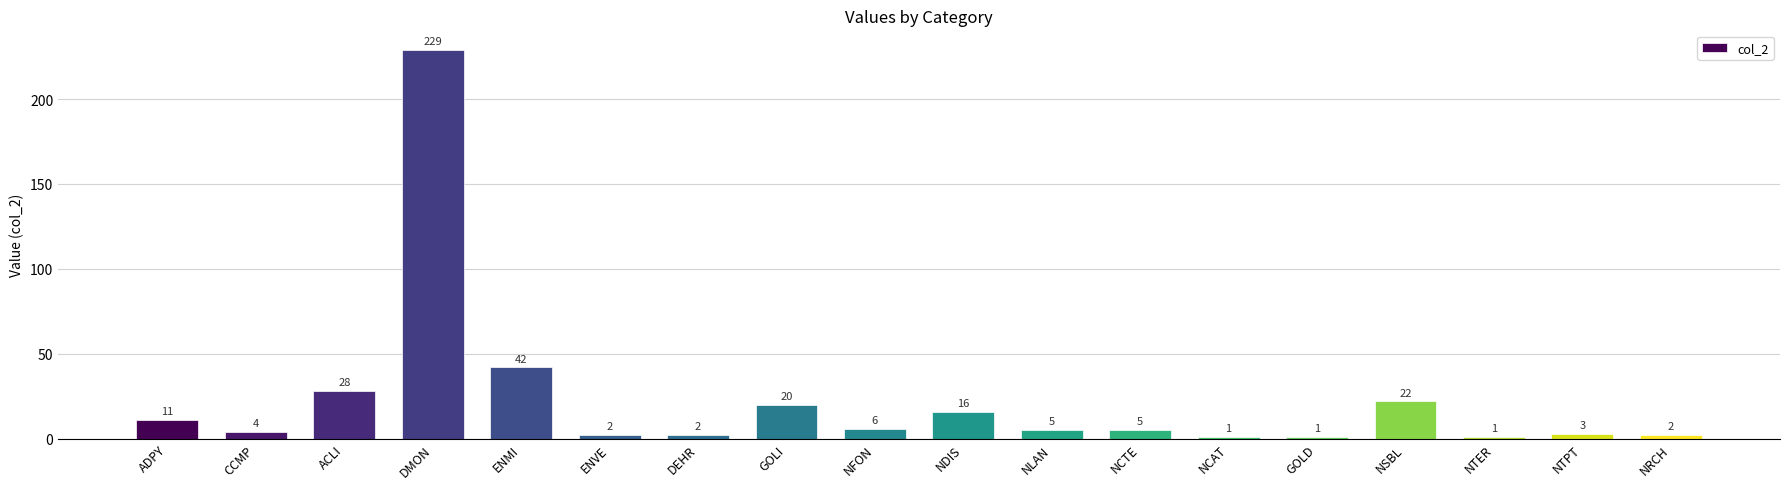

How many data points are less than 5?

8